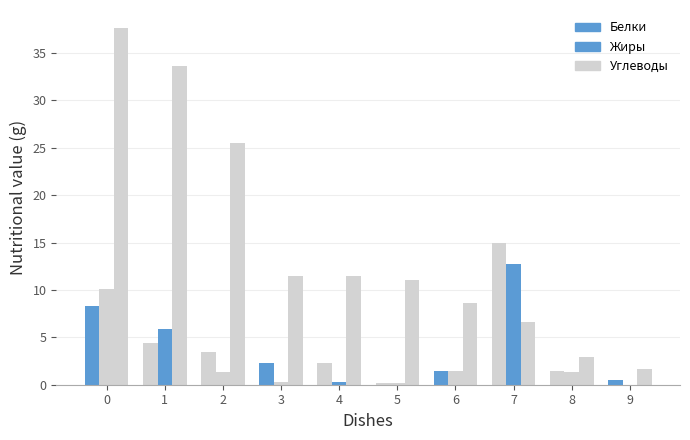

True or false: Жиры has a value of 2.0 at каша перловая.

False